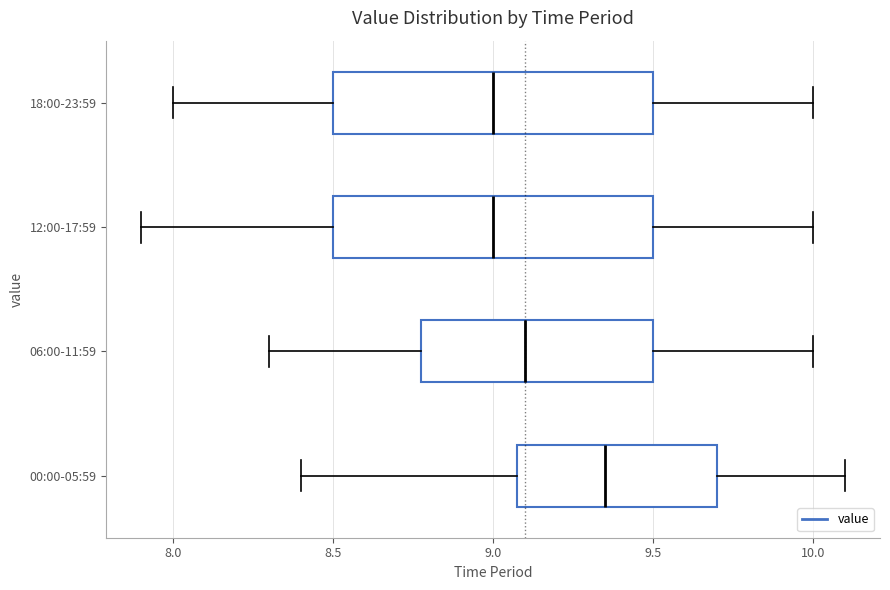

Reading bottom to top, transcribe this box plot: for each box, give where its median line is, the range the box spans, and where its two whiskers end, as read against the x-axis. The values are not printed on the chart, so give them approximately, as read against the axis.

00:00-05:59: median 9.35, box 9.10 to 9.70, whiskers 8.40 to 10.10
06:00-11:59: median 9.10, box 8.80 to 9.50, whiskers 8.30 to 10.00
12:00-17:59: median 9.00, box 8.50 to 9.50, whiskers 7.90 to 10.00
18:00-23:59: median 9.00, box 8.50 to 9.50, whiskers 8.00 to 10.00